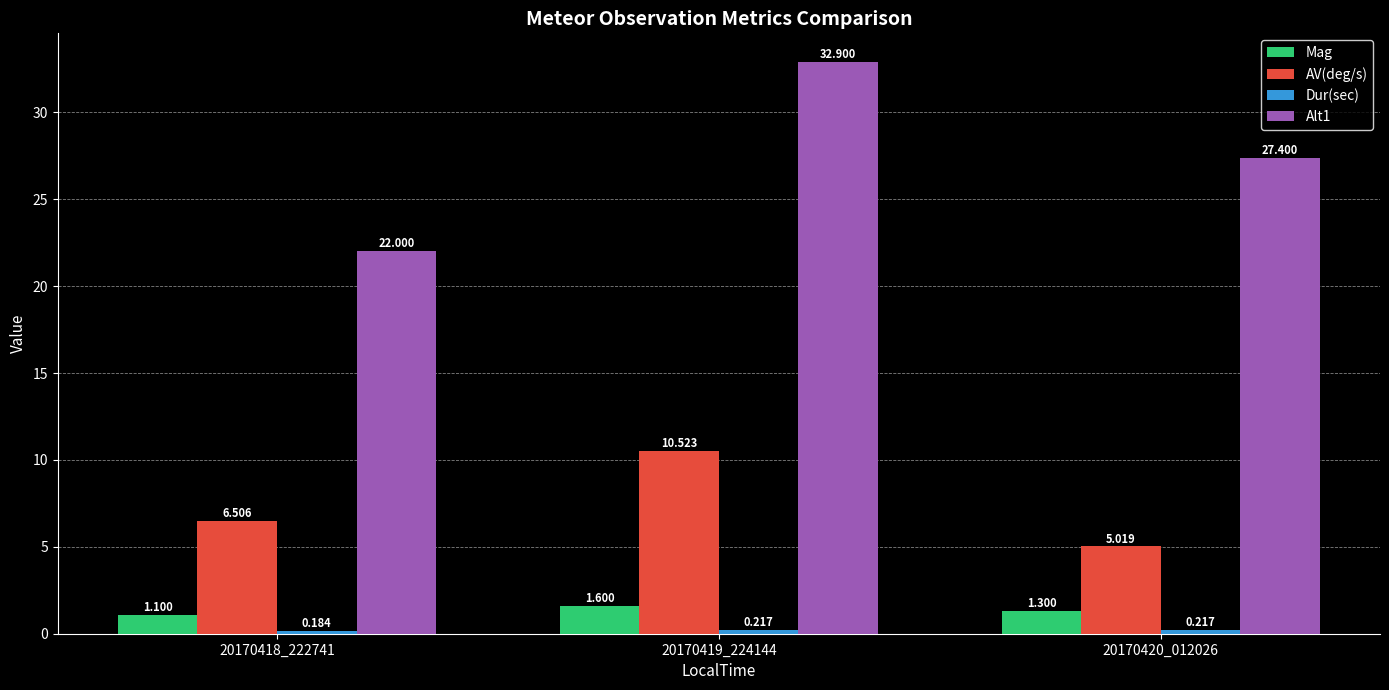

Which series has the largest total across all categories?

Alt1